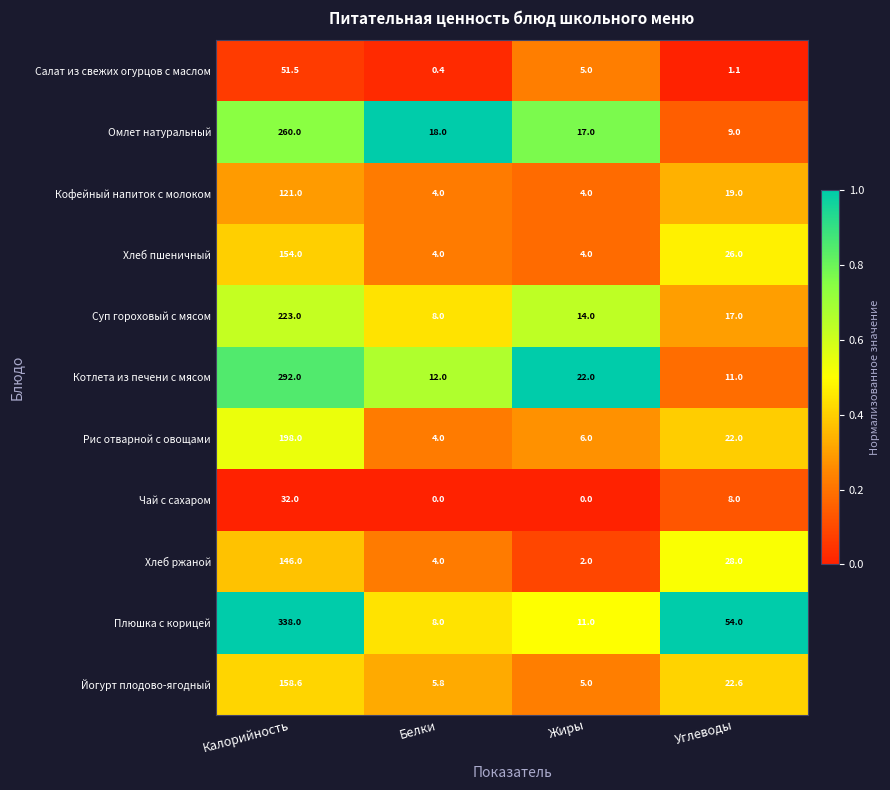

List the series in order of their peak value, highest first.

Плюшка с корицей, Котлета из печени с мясом, Омлет натуральный, Суп гороховый с мясом, Рис отварной с овощами, Йогурт плодово-ягодный, Хлеб пшеничный, Хлеб ржаной, Кофейный напиток с молоком, Салат из свежих огурцов с маслом, Чай с сахаром